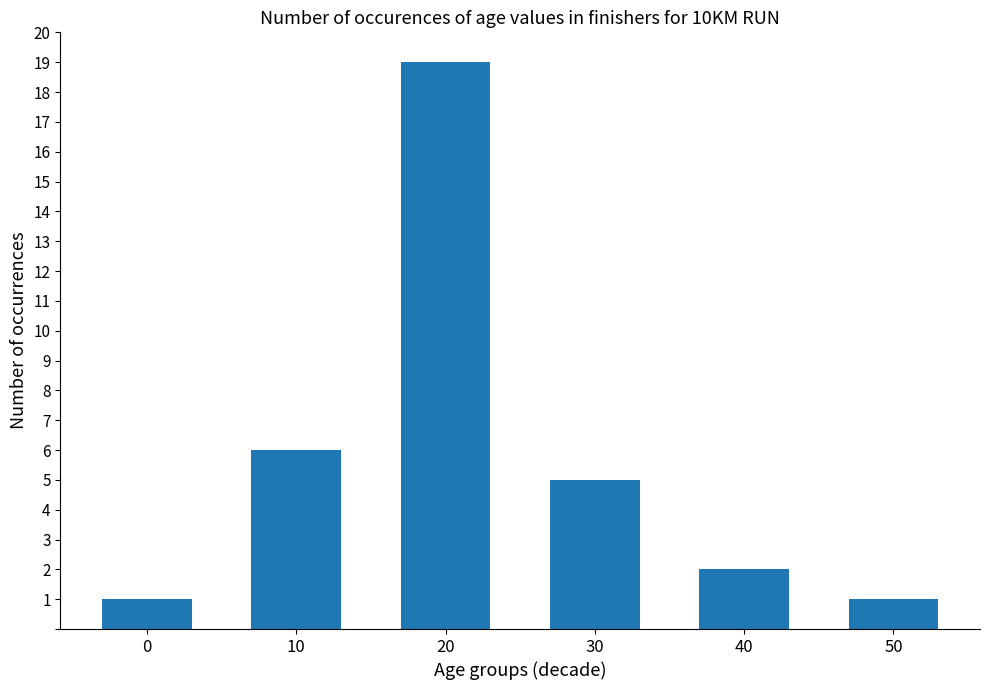

What is the maximum value shown in the chart?

19